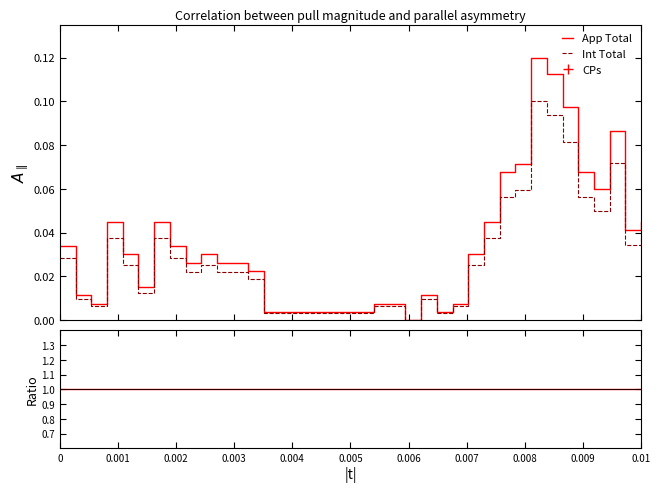

True or false: App Total and Int Total cross at least once.

False